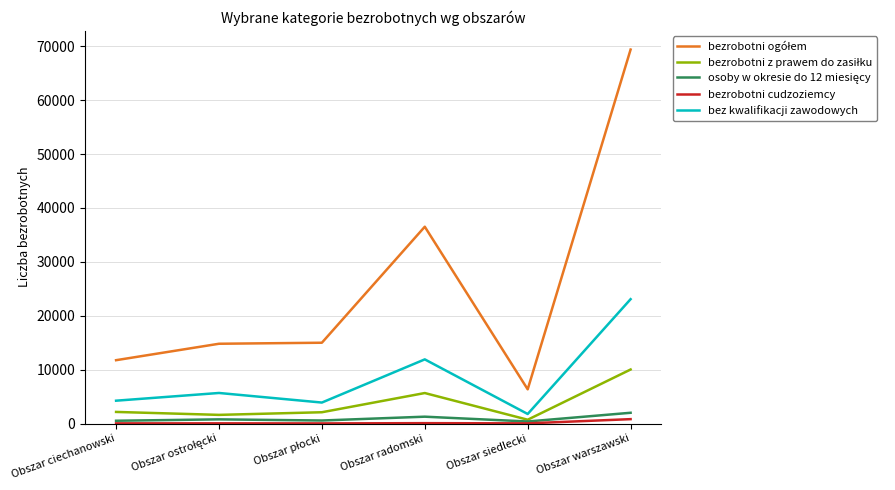

Which category has the lowest value in the bez kwalifikacji zawodowych series?

Obszar siedlecki